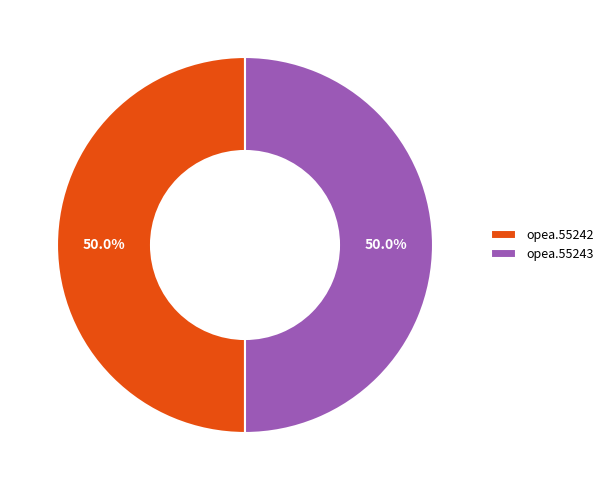

Count the number of slices in the pie.

2